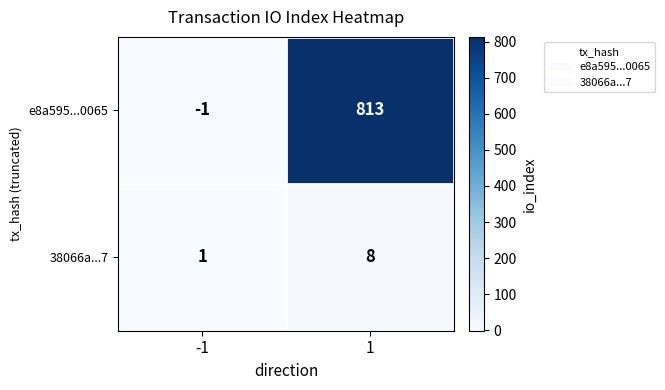

Between -1 and 1, which series saw the biggest shift?

e8a595...0065